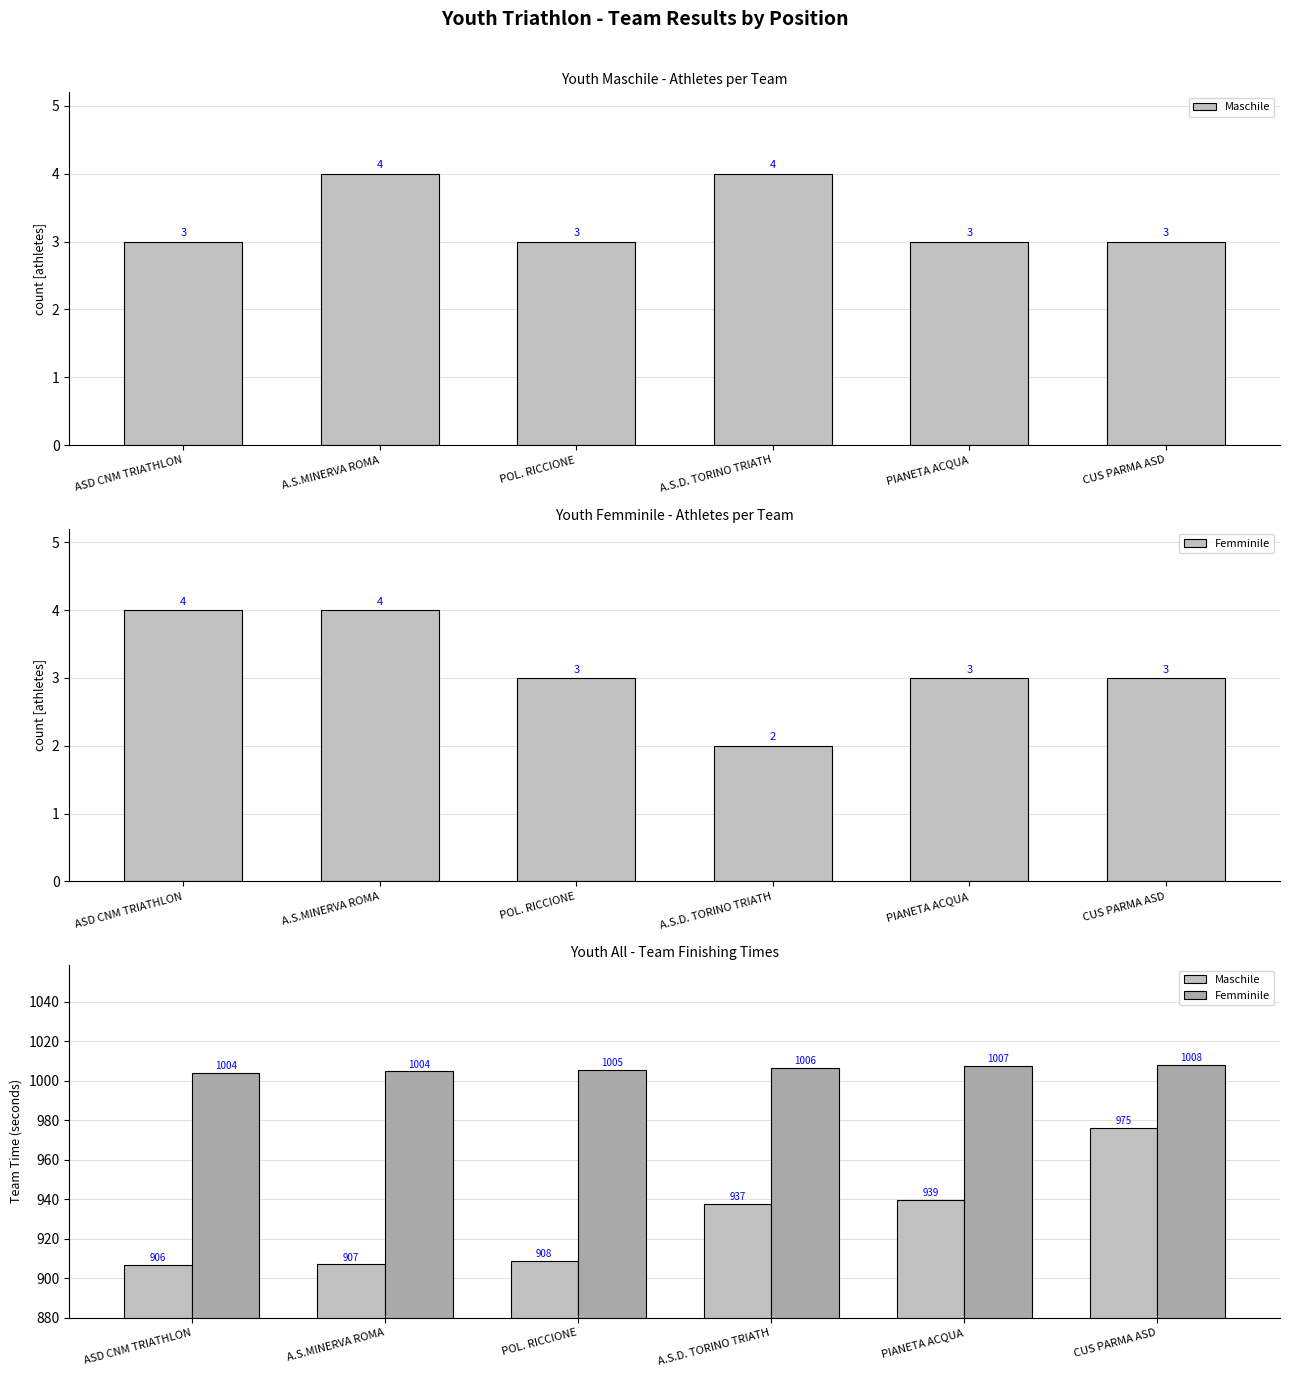

Rank the series by their maximum value, from lowest to highest.

Maschile, Femminile